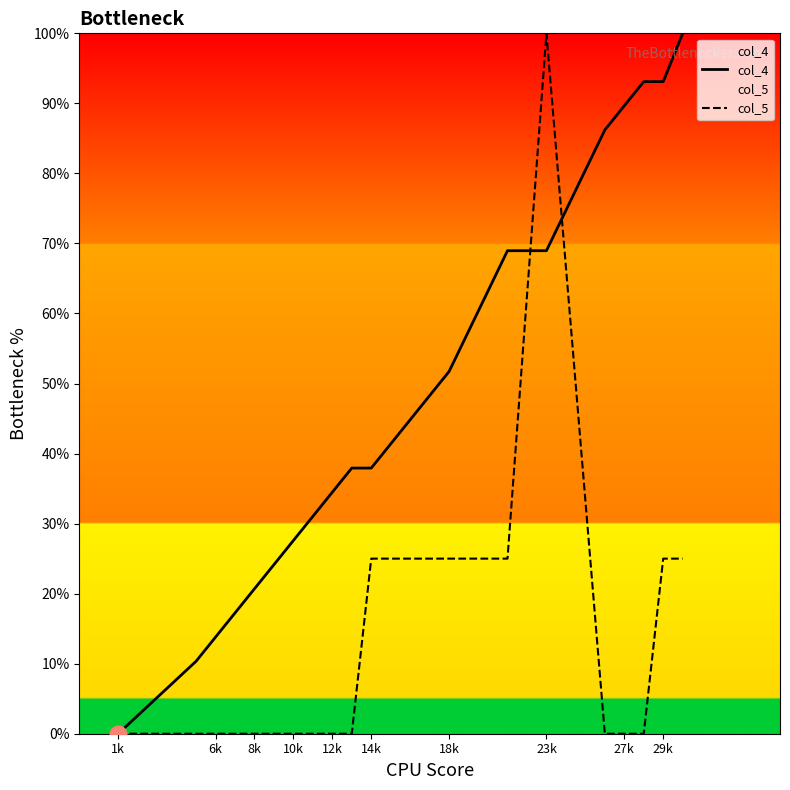

The value of col_5 at 18k is 8.2. True or false?

False